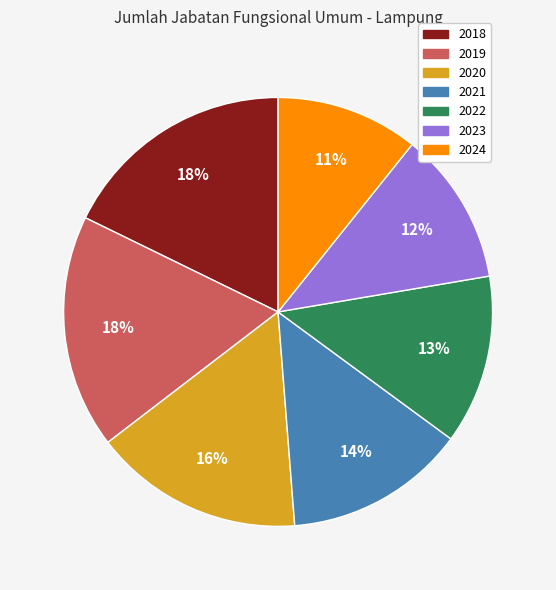

Is 2021 the majority of the pie?

No